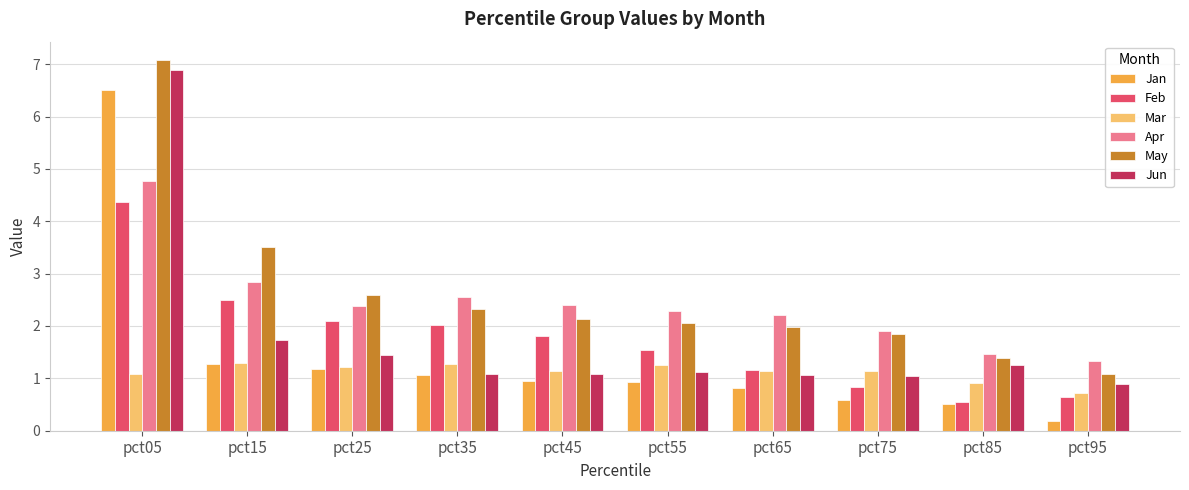

What are all the series names shown in the legend?

Jan, Feb, Mar, Apr, May, Jun